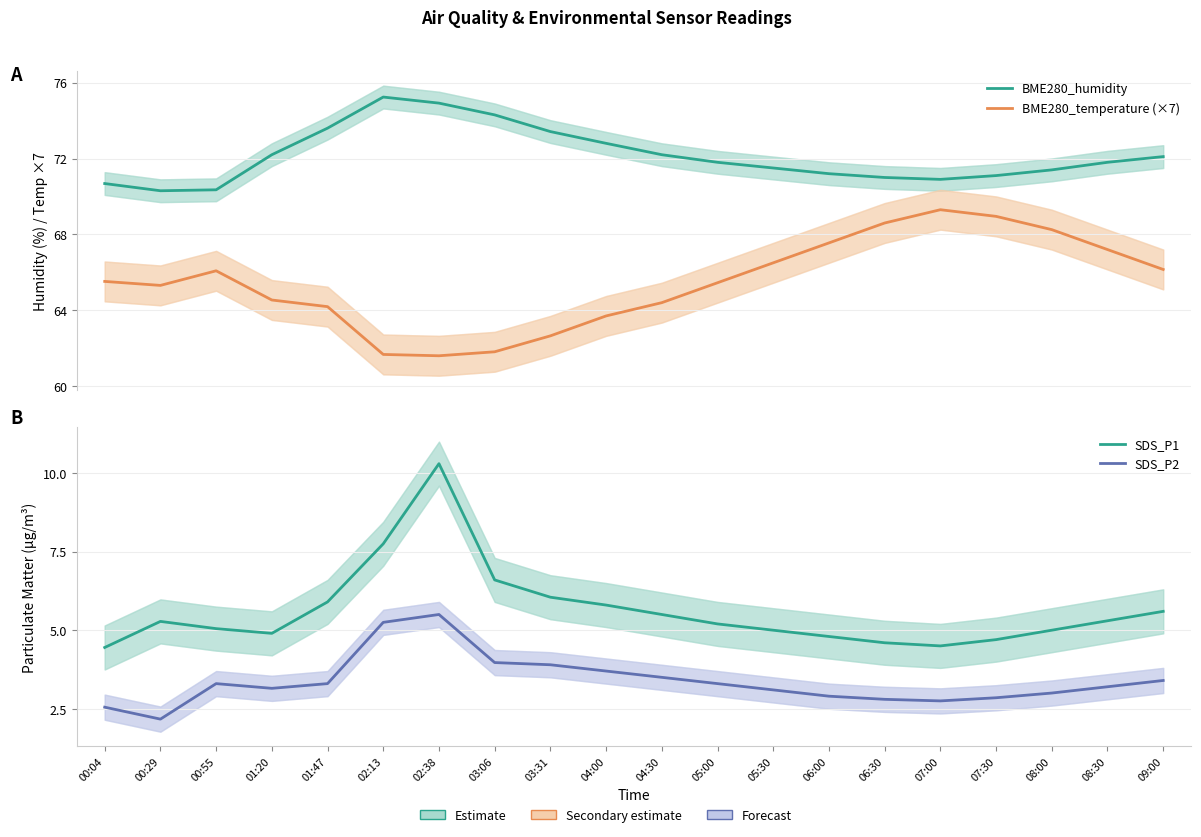

Where is SDS_P2 nearest to the value 3?

08:00